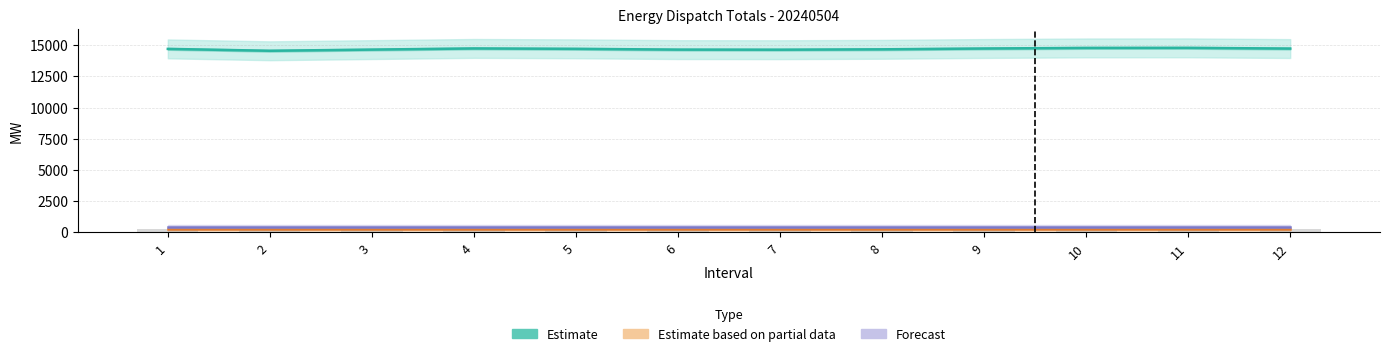

What is the lowest value of the Estimate series?

14553.7